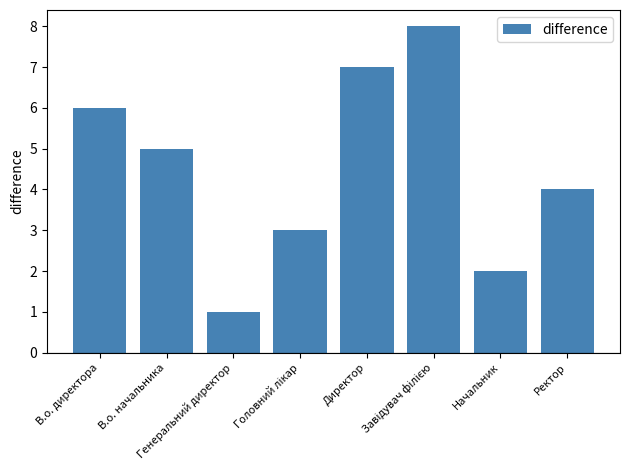

What position from the right is Ректор?

1